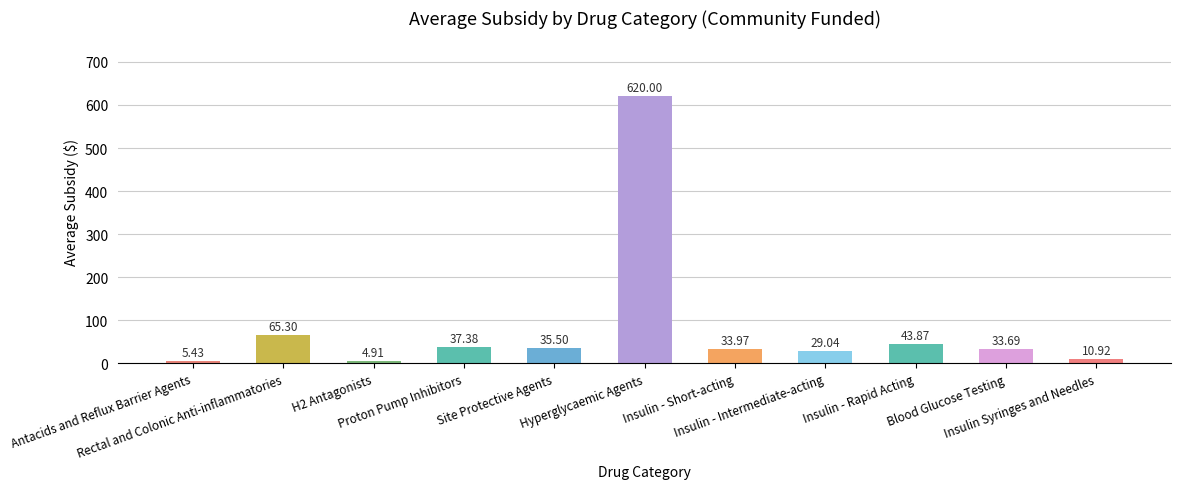

What is the average value?

83.6